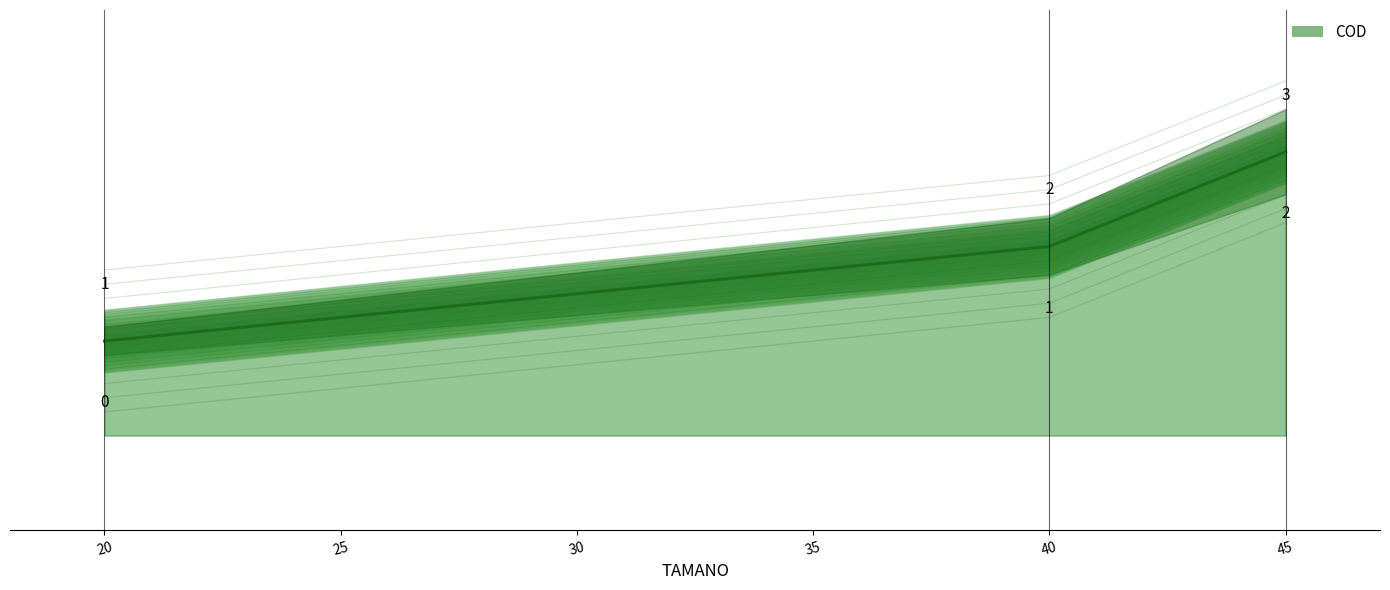

Reading left to right, transcribe all the data shown in this chart.

20=0.2	40=1.2	45=2.2